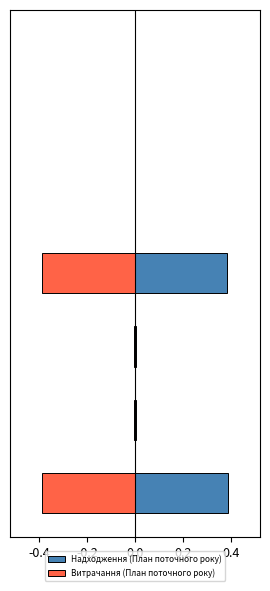

What is the difference between the maximum and minimum values in the Витрачання (План поточного року) series?

0.4